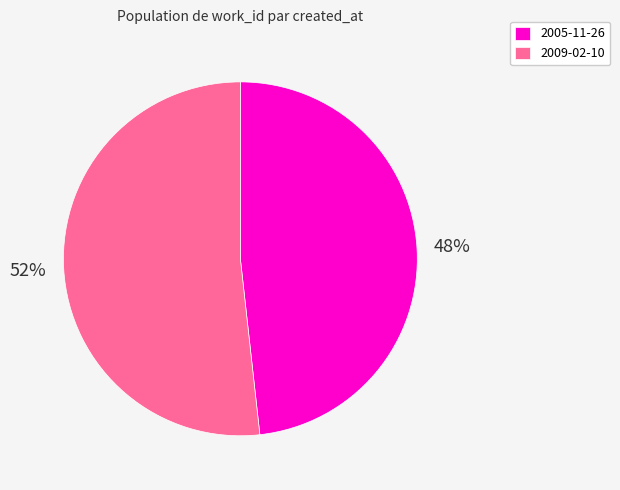

True or false: 2009-02-10 accounts for 58% of the total.

False